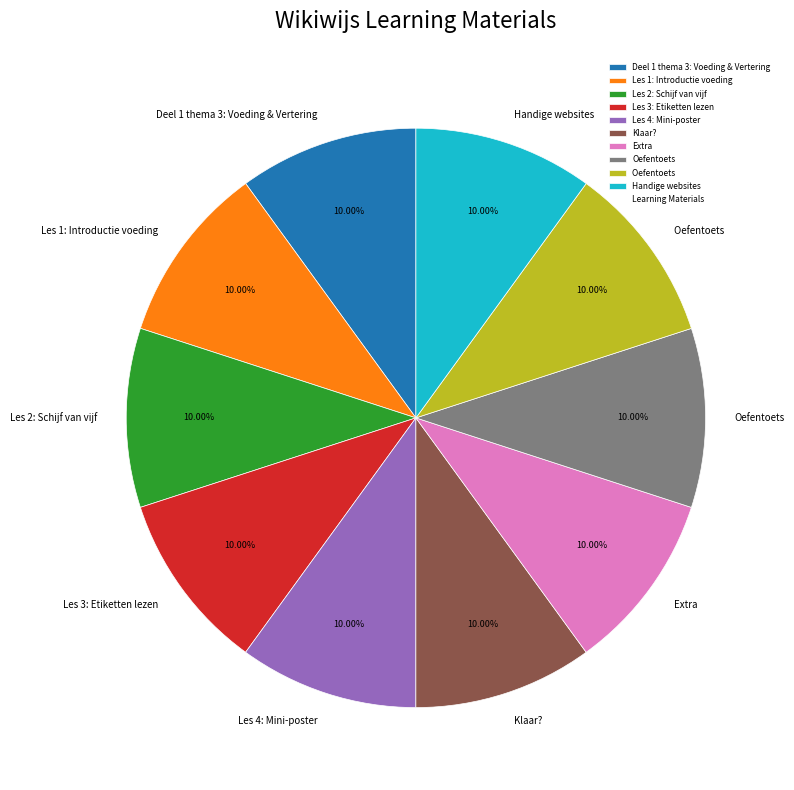

Does any single category account for the majority?

No